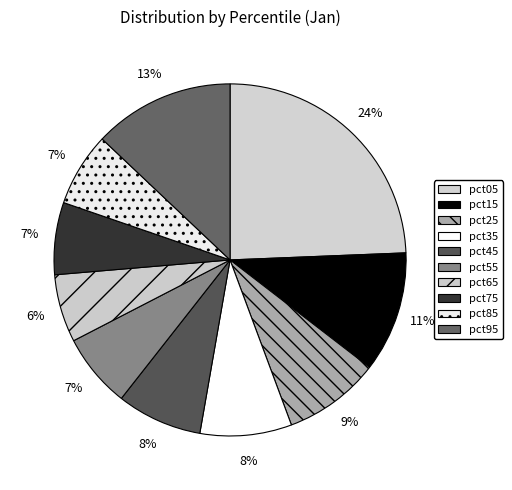

Is it true that pct45 is 8% of the pie?

True